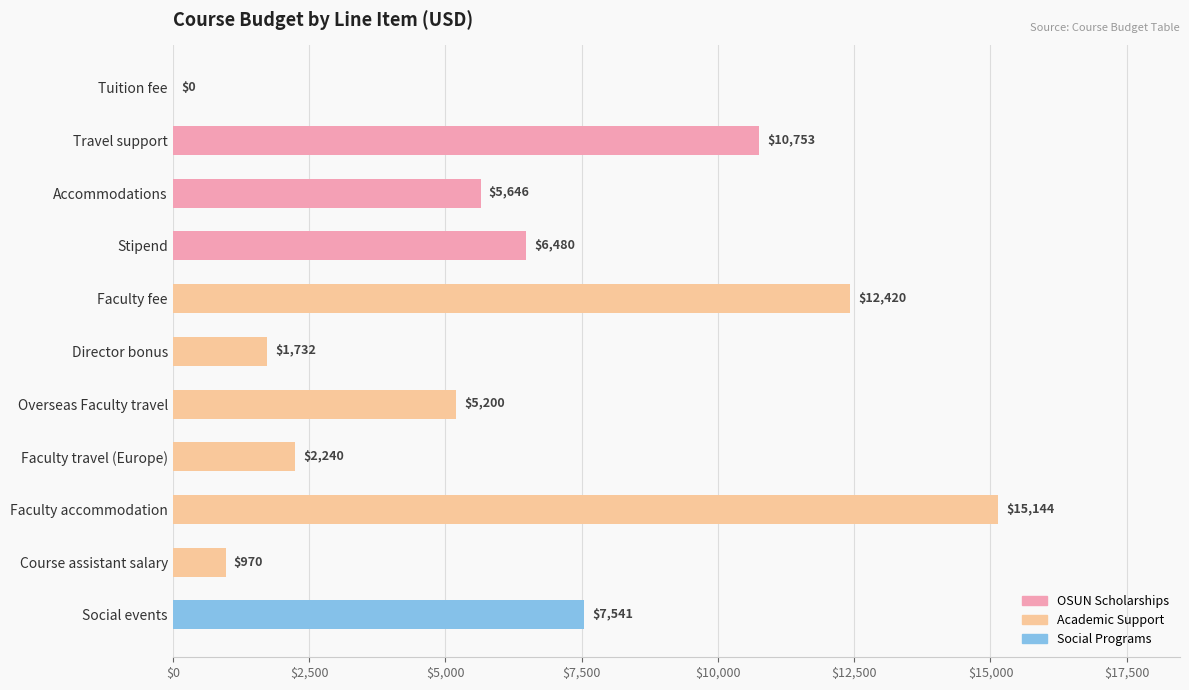

The value at Faculty fee is 12420.2. True or false?

True